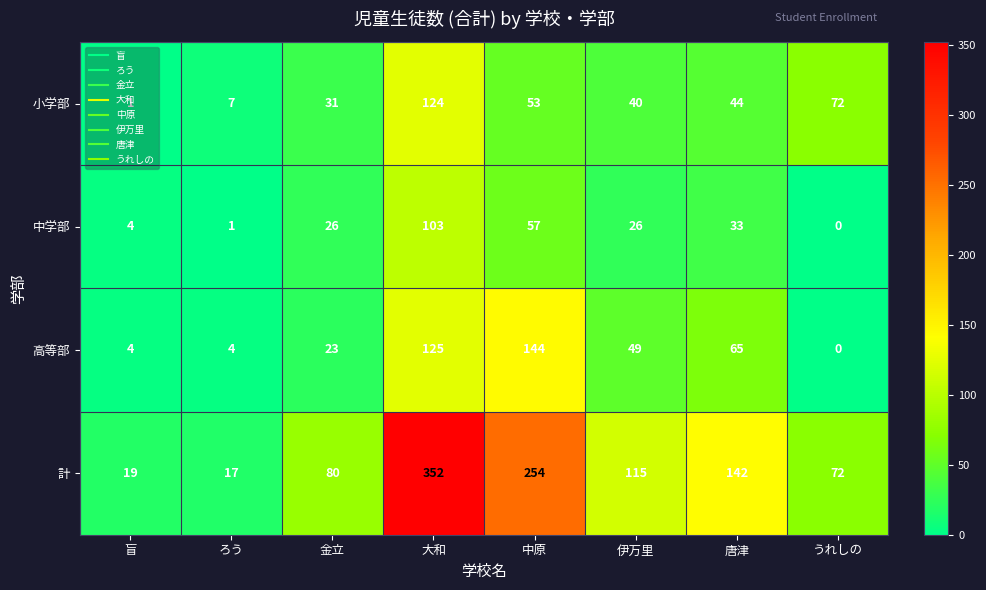

The value of 小学部 at 唐津 is 73. True or false?

False